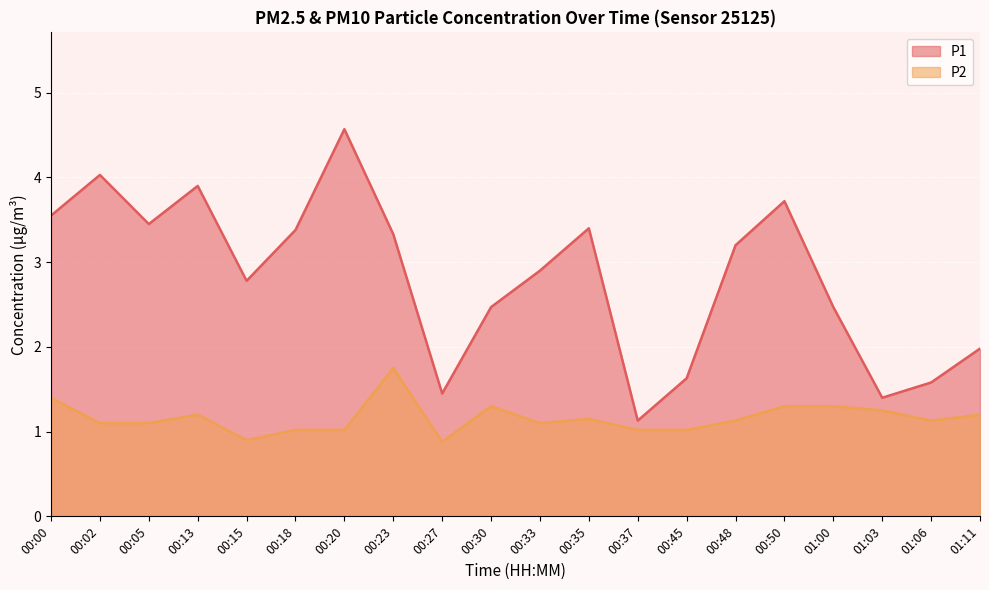

Rank the categories by P1 value from lowest to highest.

00:37, 01:03, 00:27, 01:06, 00:45, 01:11, 00:30, 01:00, 00:15, 00:33, 00:48, 00:23, 00:18, 00:35, 00:05, 00:00, 00:50, 00:13, 00:02, 00:20